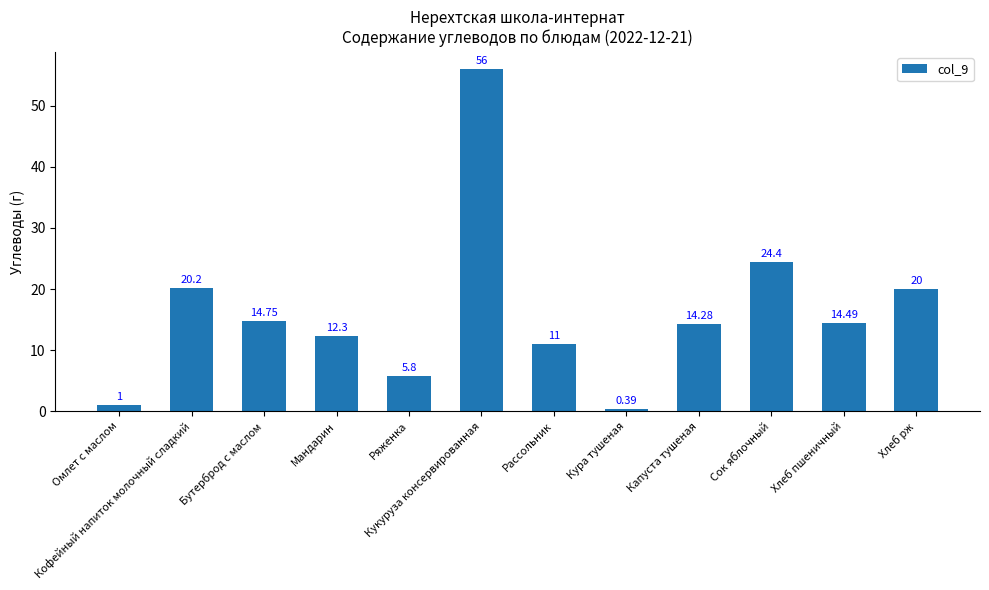

What is the label of the 4th bar from the left?

Мандарин